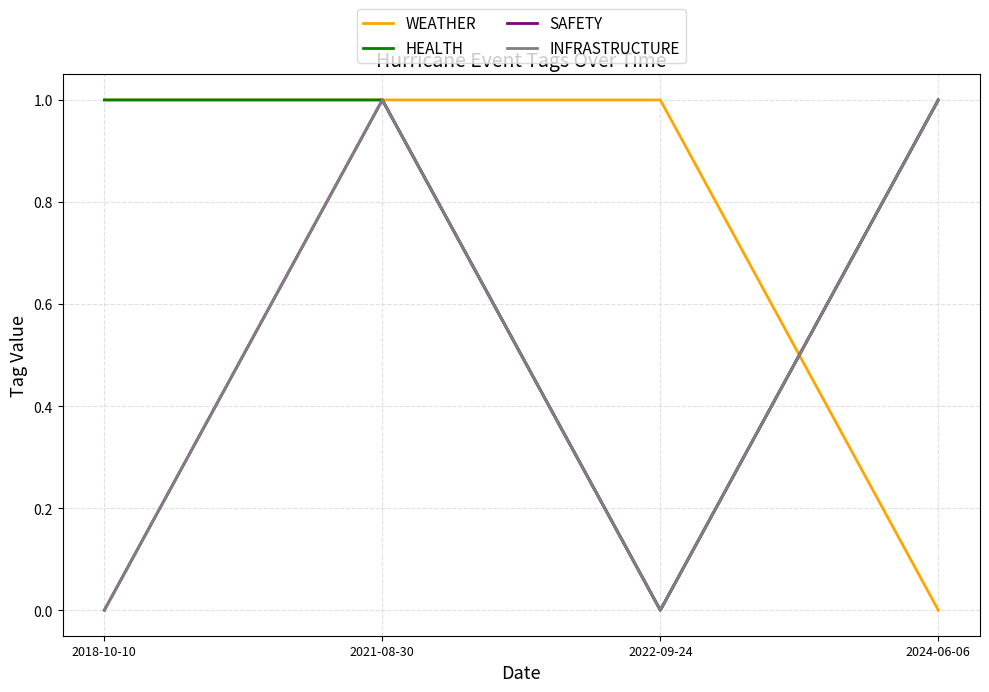

Does the chart have visible grid lines?

Yes